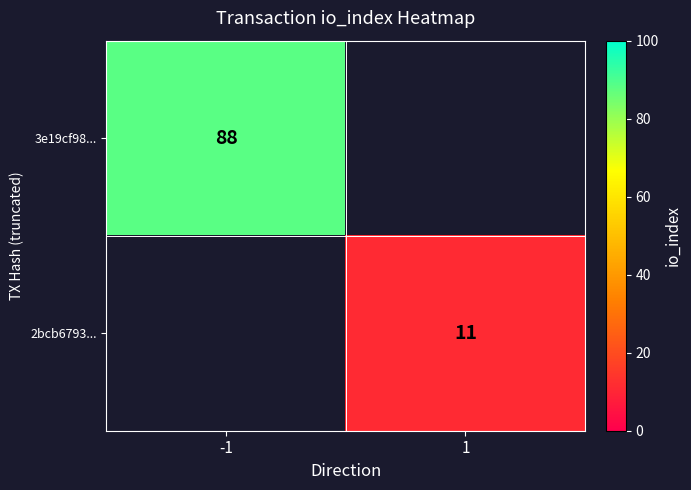

What is the greatest value displayed?

88.0